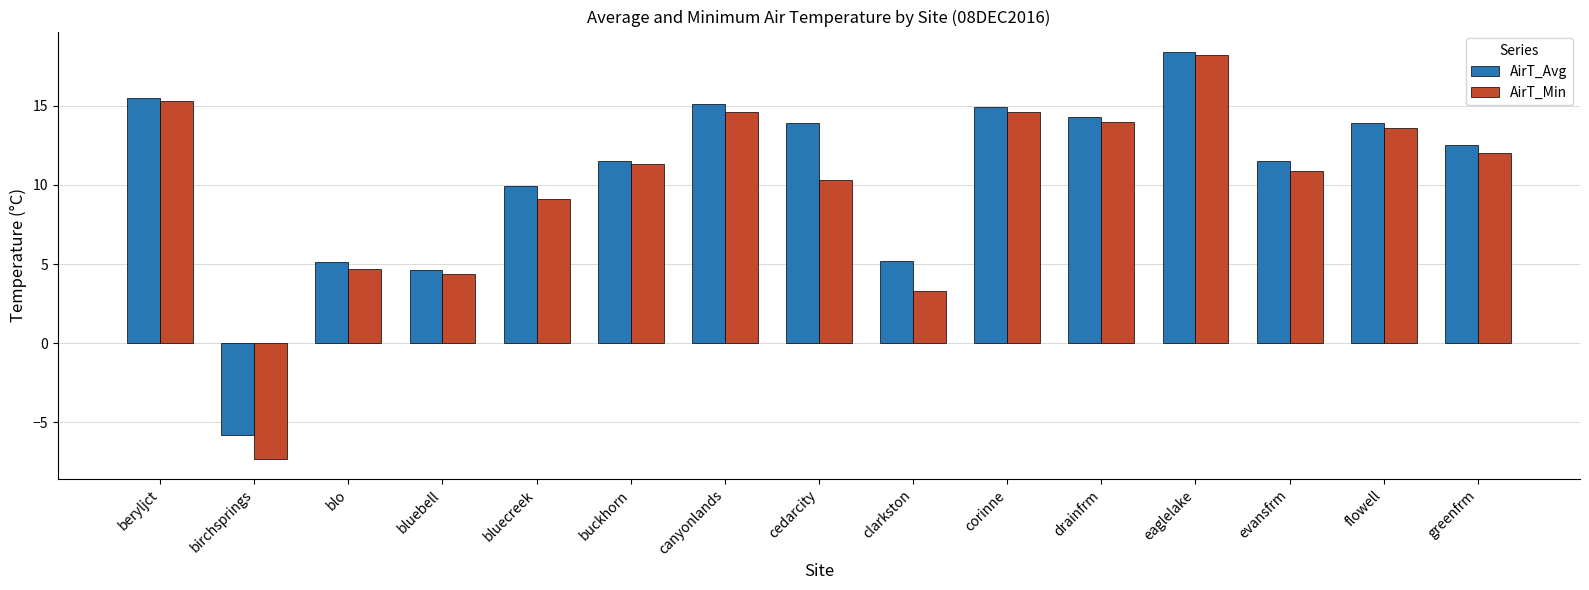

At how many categories does at least one series exceed 8?

11